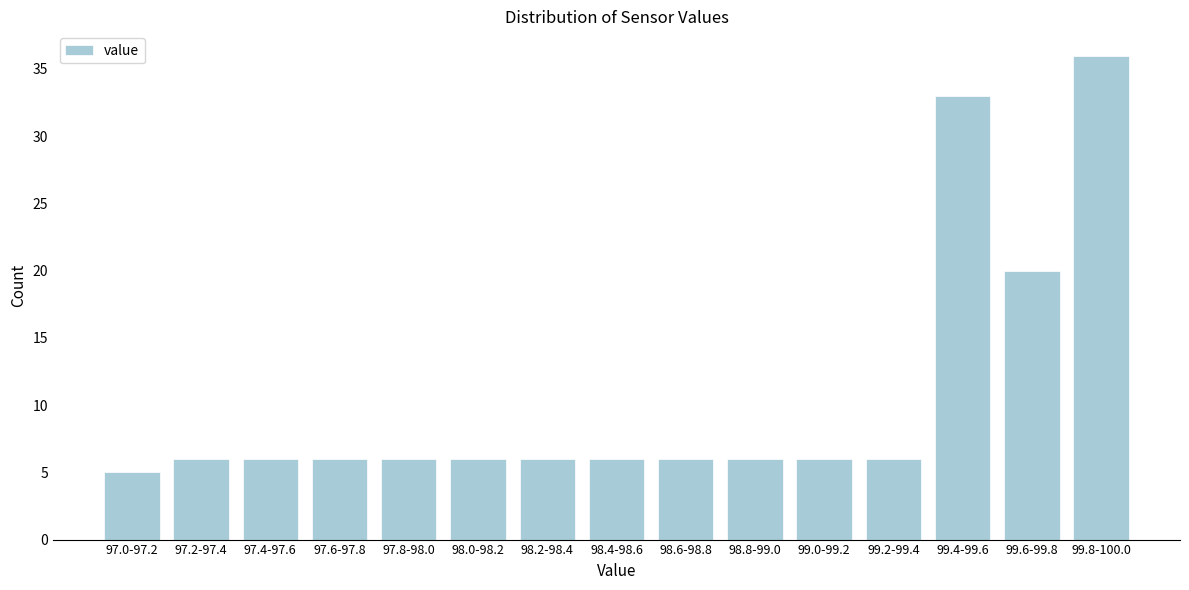

Reading left to right, transcribe all the data shown in this chart.

5	6	6	6	6	6	6	6	6	6	6	6	33	20	36